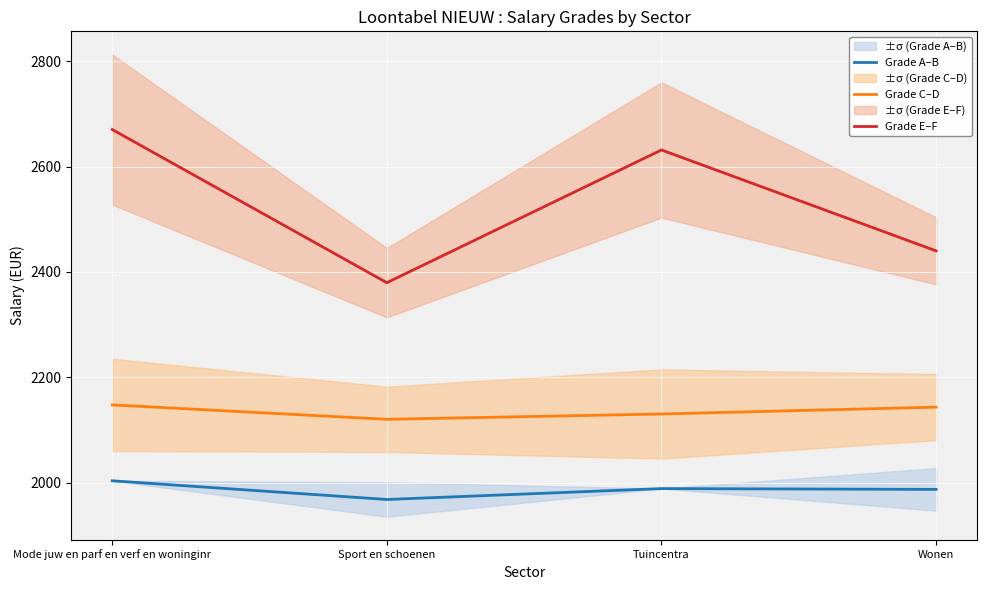

Is the value of Grade C–D at Tuincentra greater than the value of Grade E–F at Tuincentra?

No